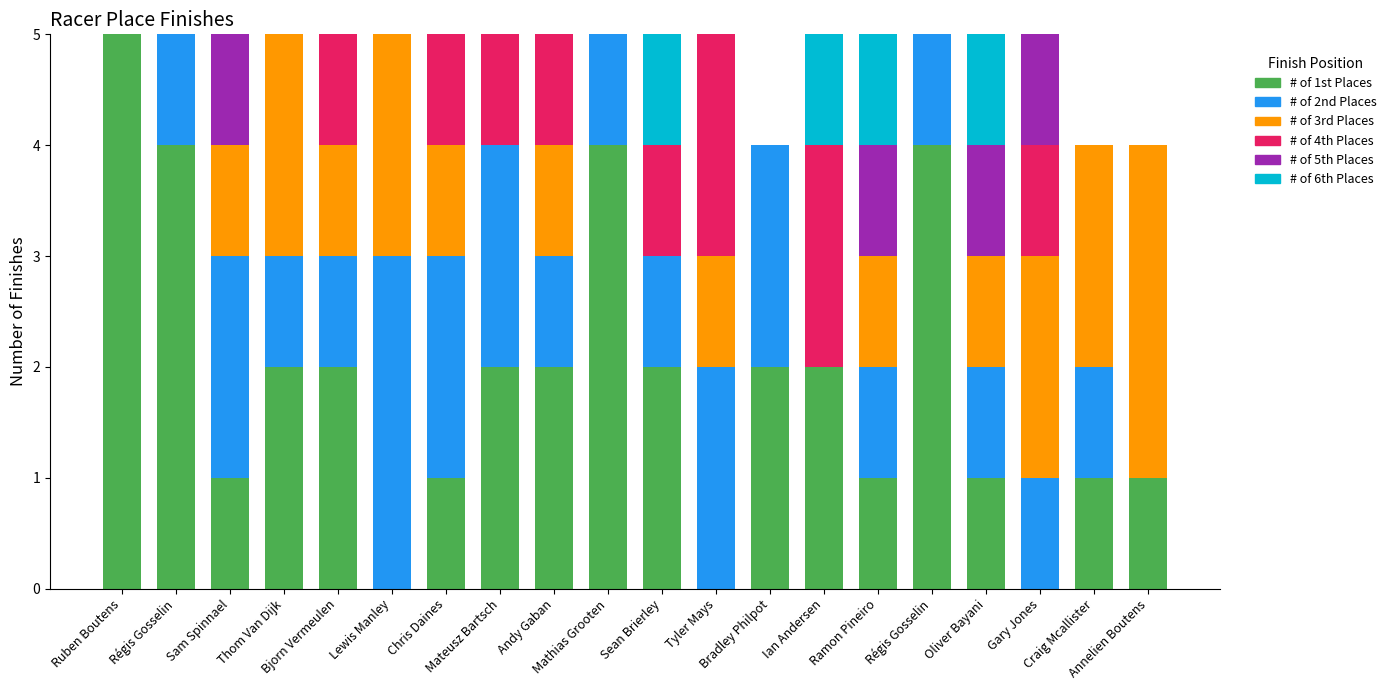

What are all the series names shown in the legend?

# of 1st Places, # of 2nd Places, # of 3rd Places, # of 4th Places, # of 5th Places, # of 6th Places